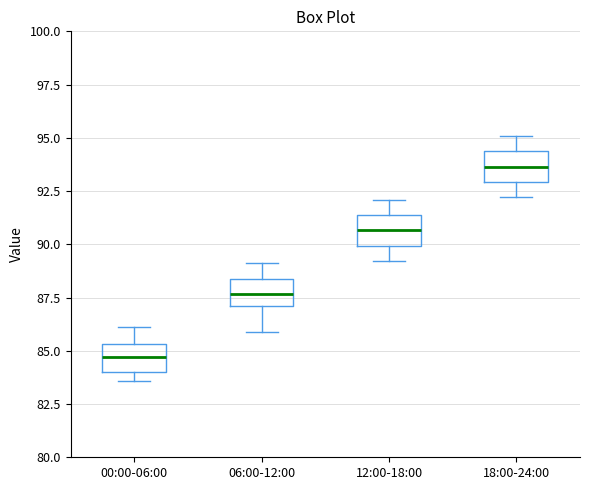

Reading left to right, read every box against the y-axis: the position of its median line, the range the box covers, and the ends of its whiskers. The values are not printed on the chart, so give them approximately, as read against the axis.

00:00-06:00: median 84.5, box 84.0 to 85.5, whiskers 83.5 to 86.0
06:00-12:00: median 87.5, box 87.0 to 88.5, whiskers 86.0 to 89.0
12:00-18:00: median 90.5, box 90.0 to 91.5, whiskers 89.0 to 92.0
18:00-24:00: median 93.5, box 93.0 to 94.5, whiskers 92.0 to 95.0